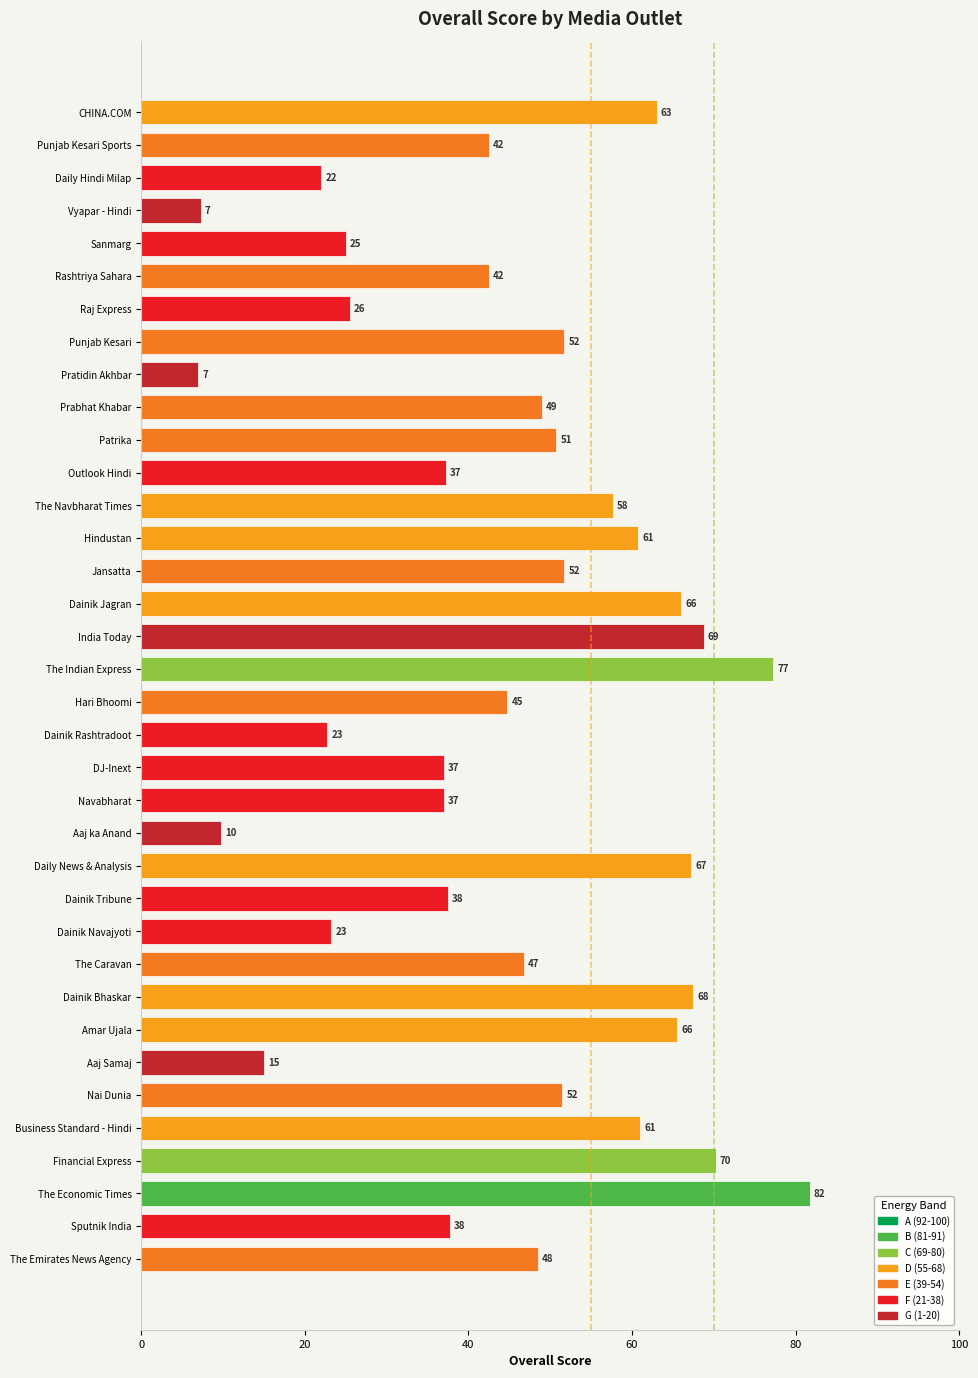

What is the label of the 19th bar from the top?

Hari Bhoomi